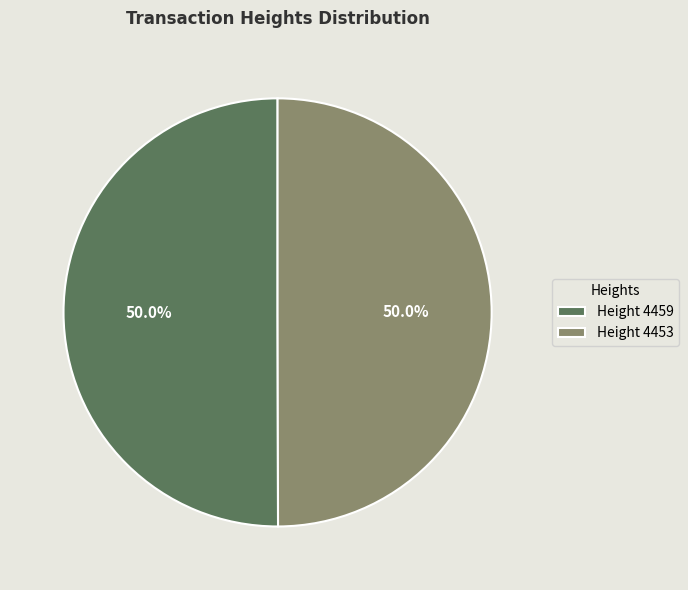

Approximately how many times larger is the value at Height 4453 compared to Height 4459?

1.0